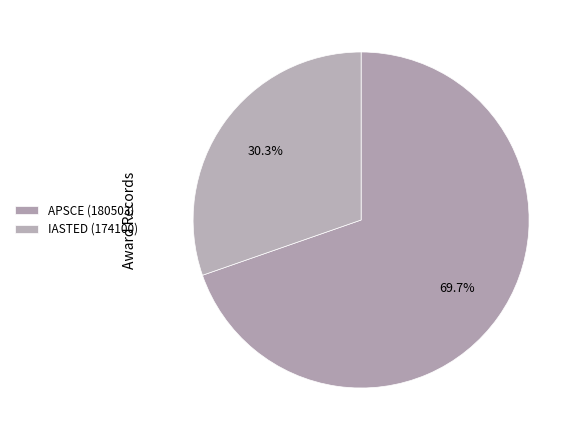

Count the number of slices in the pie.

2